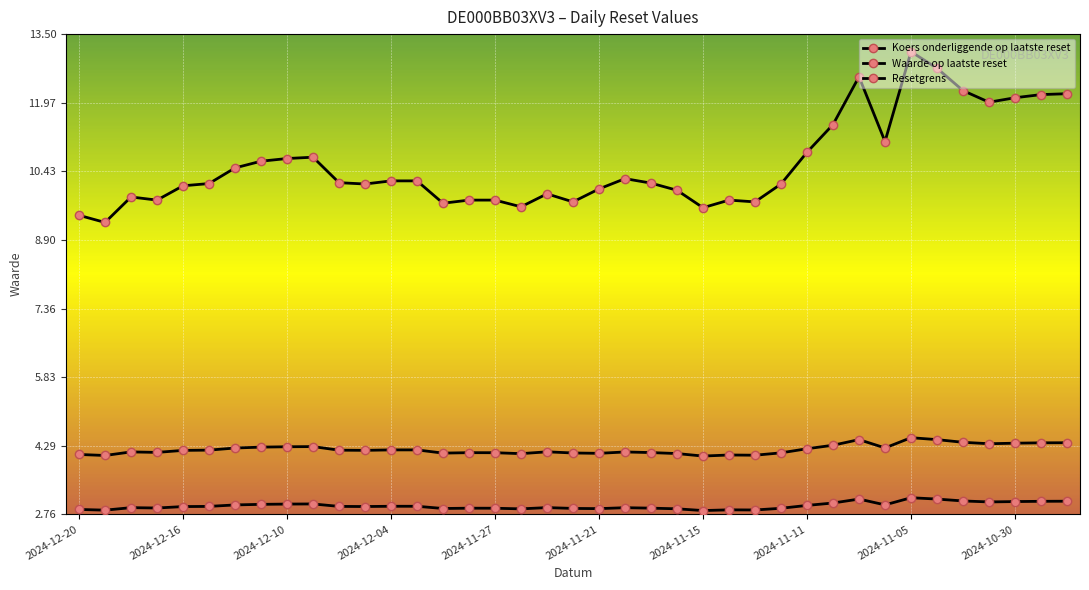

Does the chart display data point markers on the line(s)?

Yes